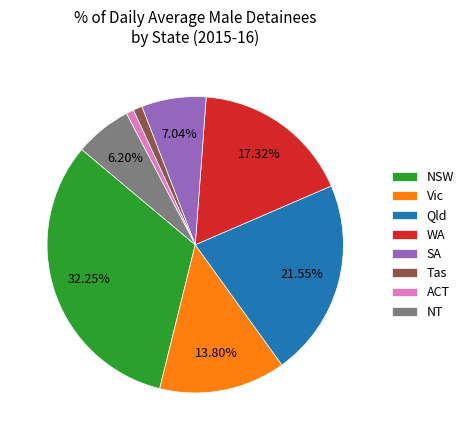

What is the largest slice in the pie chart?

NSW